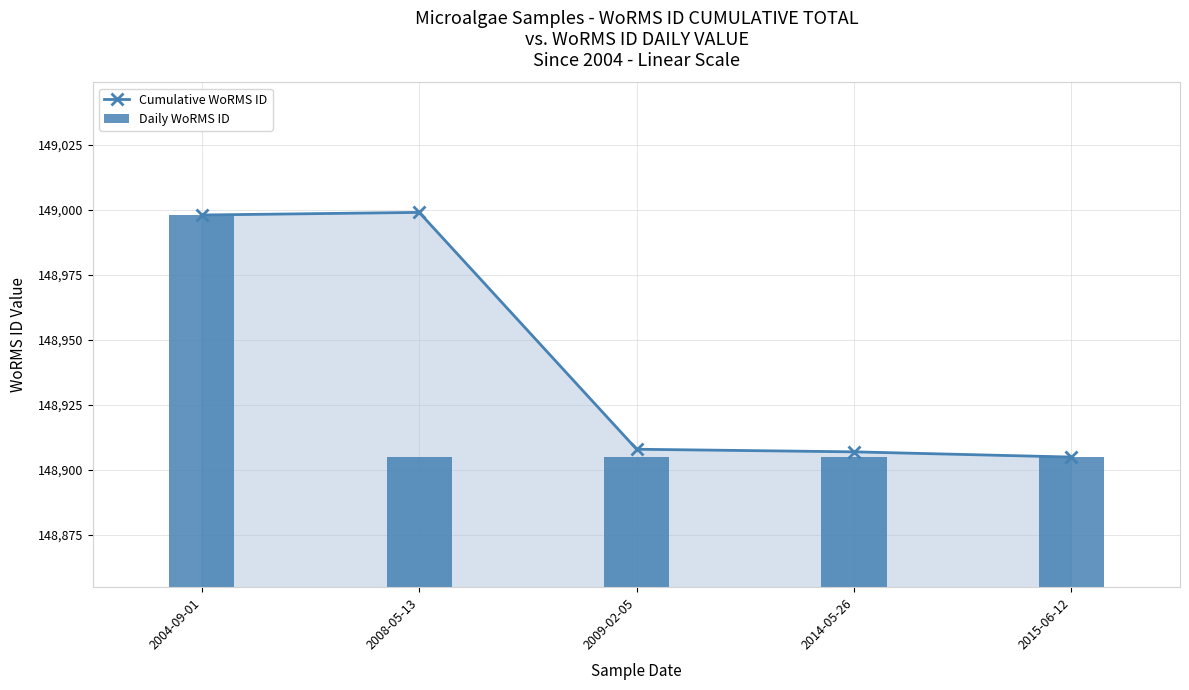

What is the maximum value for Cumulative WoRMS ID?

148999